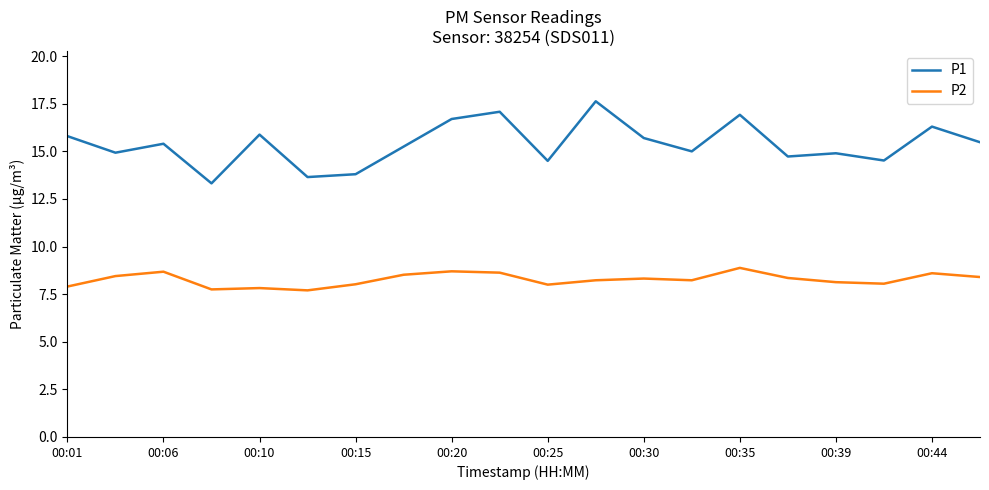

At how many categories does at least one series exceed 9?

20